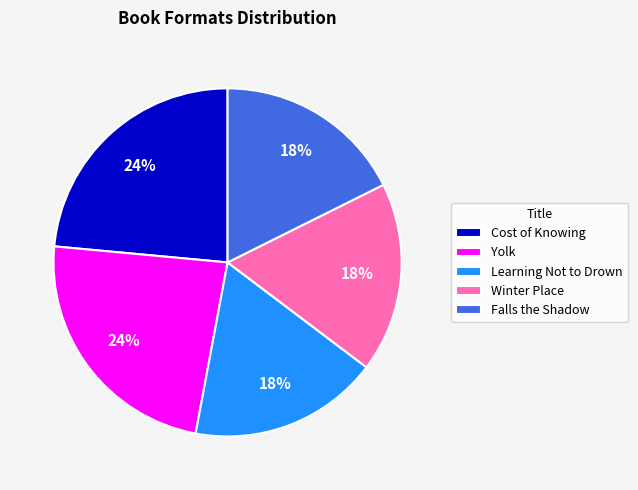

Combined, do Winter Place and Falls the Shadow account for over 50%?

No